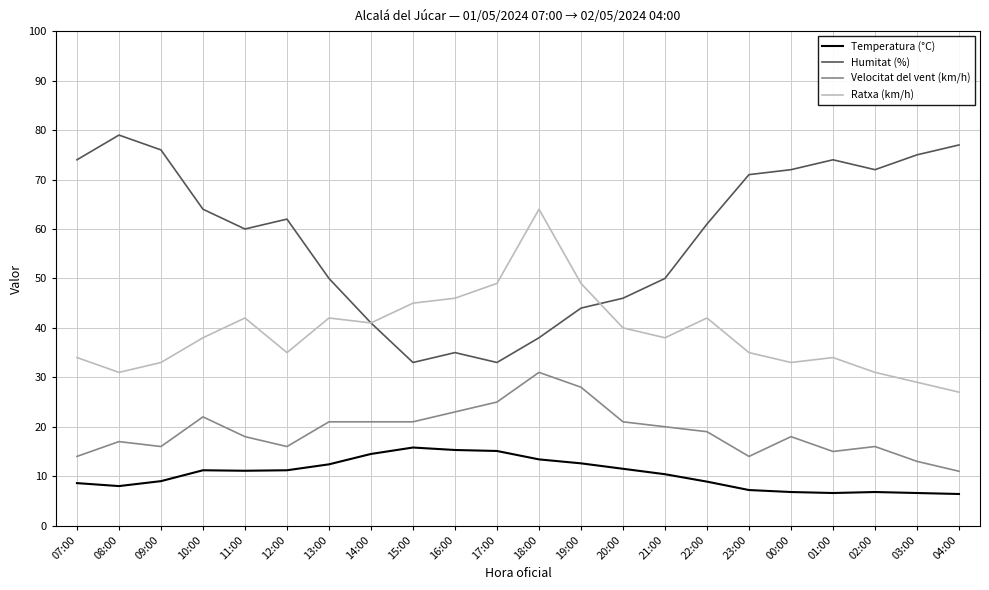

List the series in order of their overall mean, lowest first.

Temperatura (°C), Velocitat del vent (km/h), Ratxa (km/h), Humitat (%)